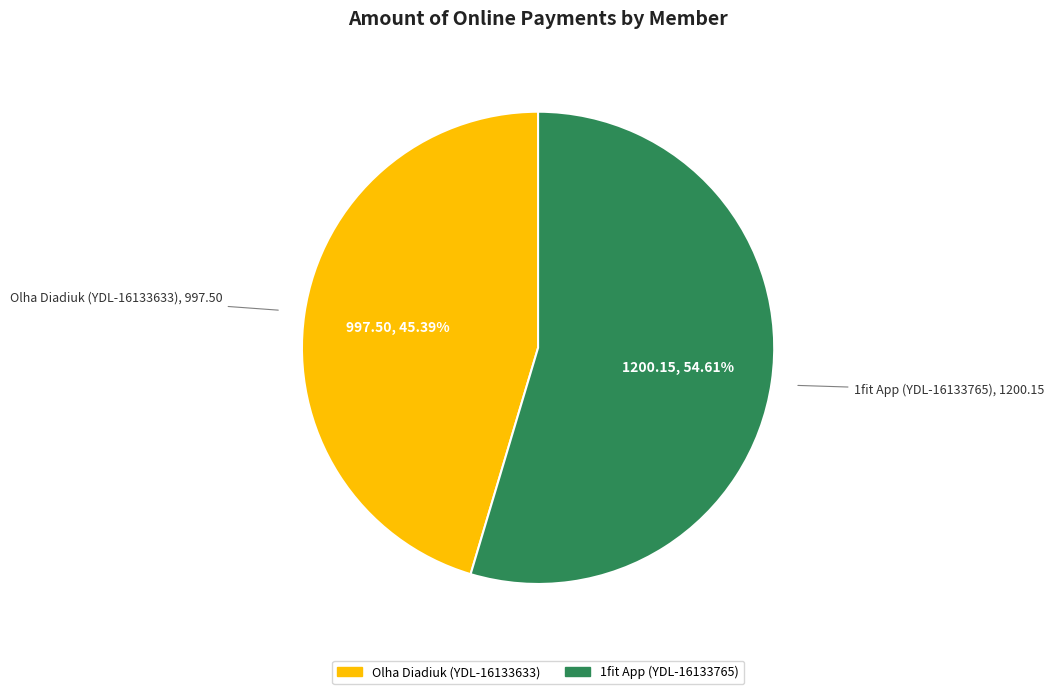

To the nearest percent, what portion does Olha Diadiuk (YDL-16133633) represent?

45%